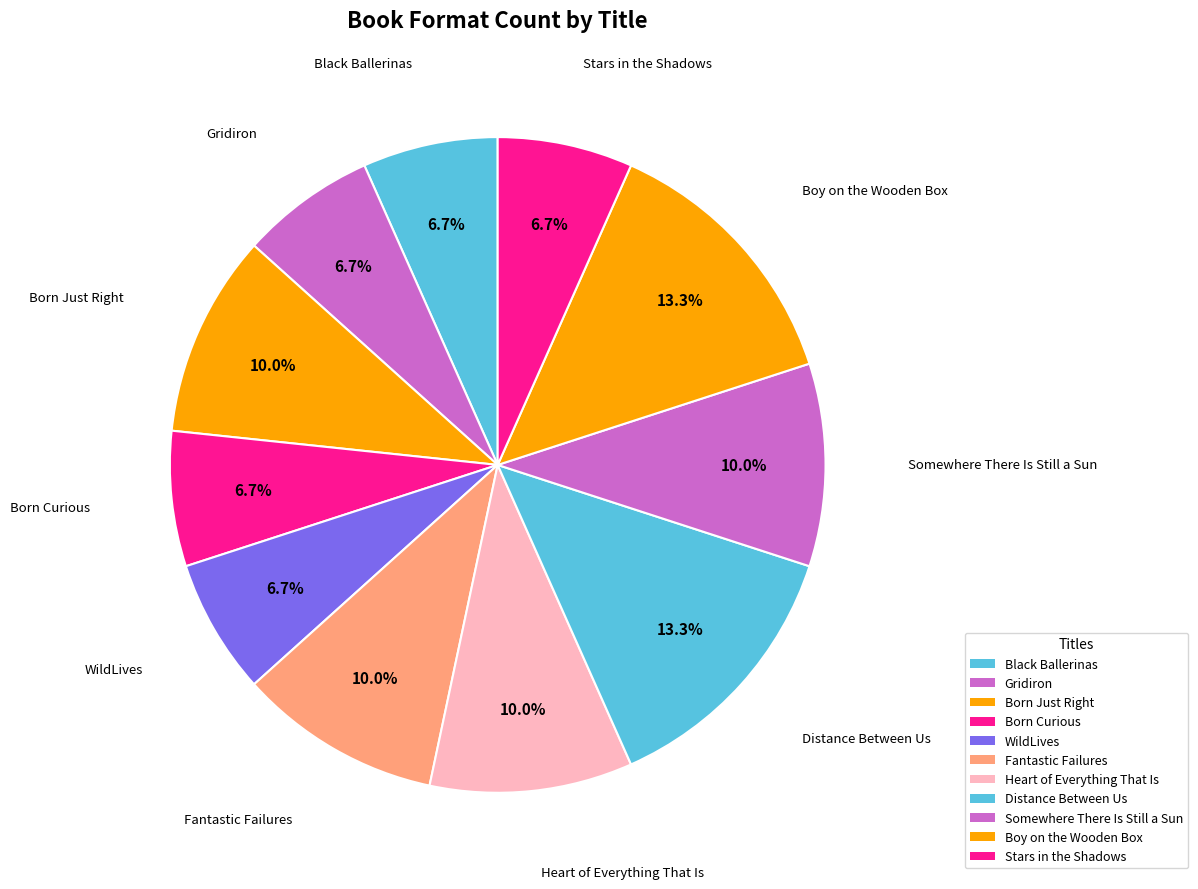

Count the number of slices in the pie.

11